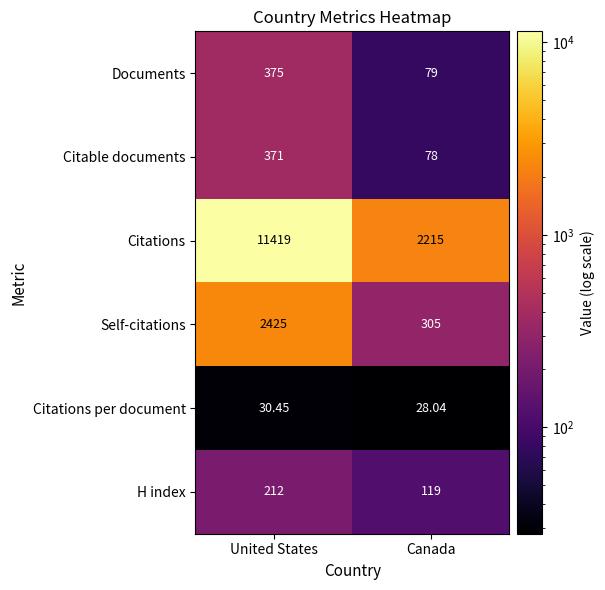

At which category is the sum across all series the highest?

United States